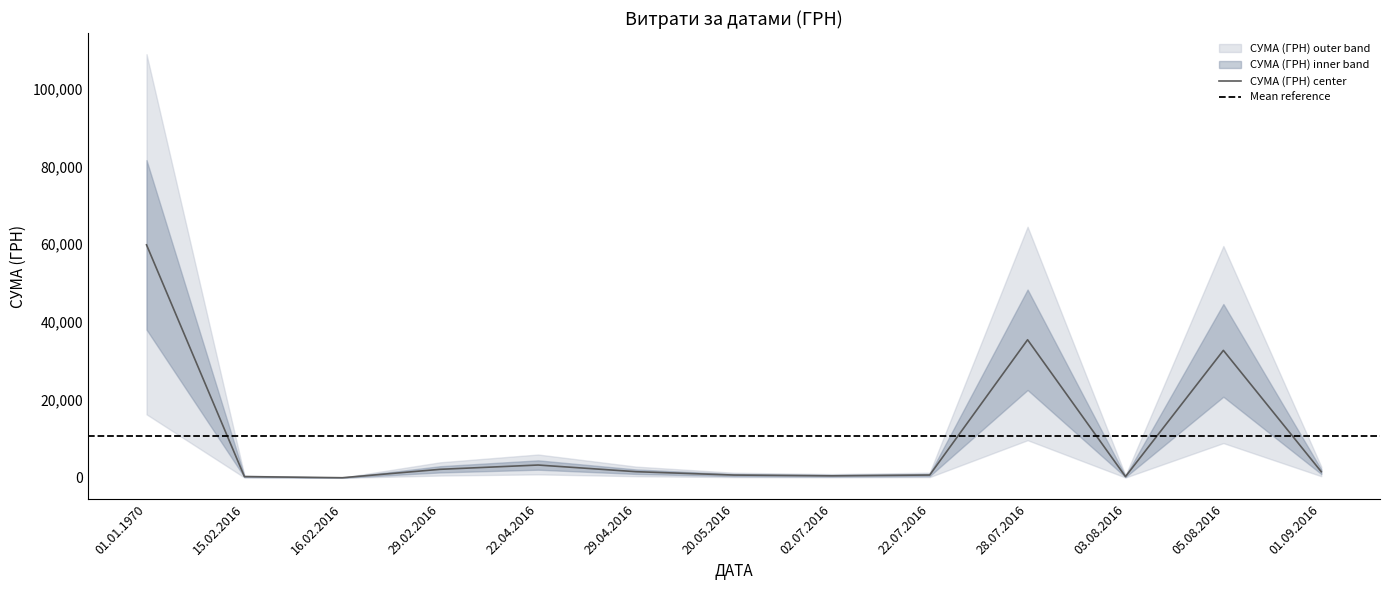

Reading left to right, what are all the values shown in this chart?

01.01.1970=59846.6	15.02.2016=330.4	16.02.2016=37.7	29.02.2016=2200.0	22.04.2016=3300.0	29.04.2016=1591.7	20.05.2016=724.3	02.07.2016=533.5	22.07.2016=729.6	28.07.2016=35473.3	03.08.2016=339.0	05.08.2016=32748.7	01.09.2016=1584.0